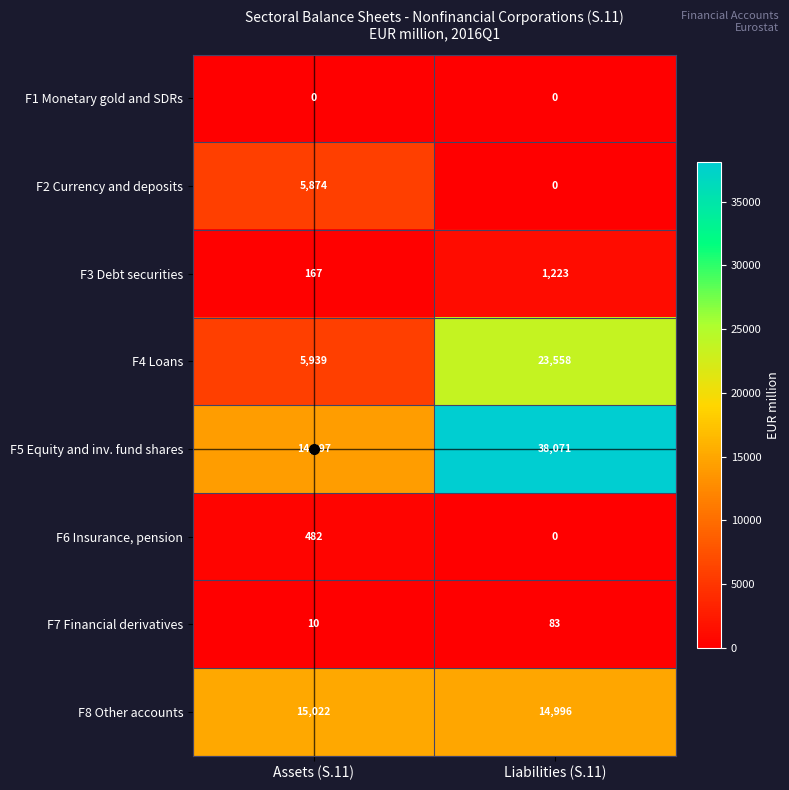

Count the number of data series in this chart.

8